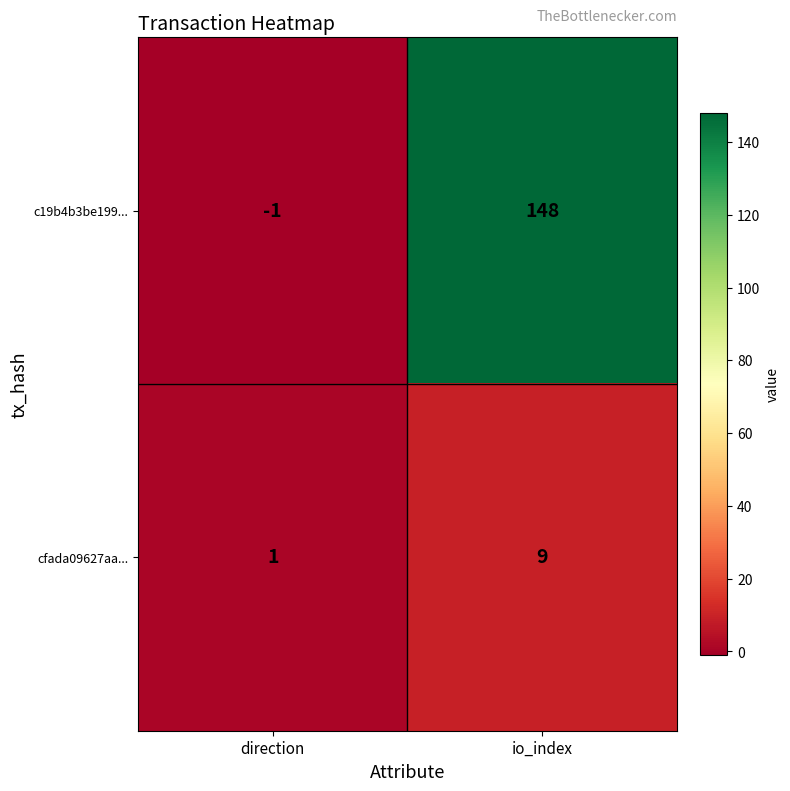

Reading left to right, list all the values displayed in this chart.

c19b4b3be199...: direction=-1	io_index=148
cfada09627aa...: direction=1	io_index=9